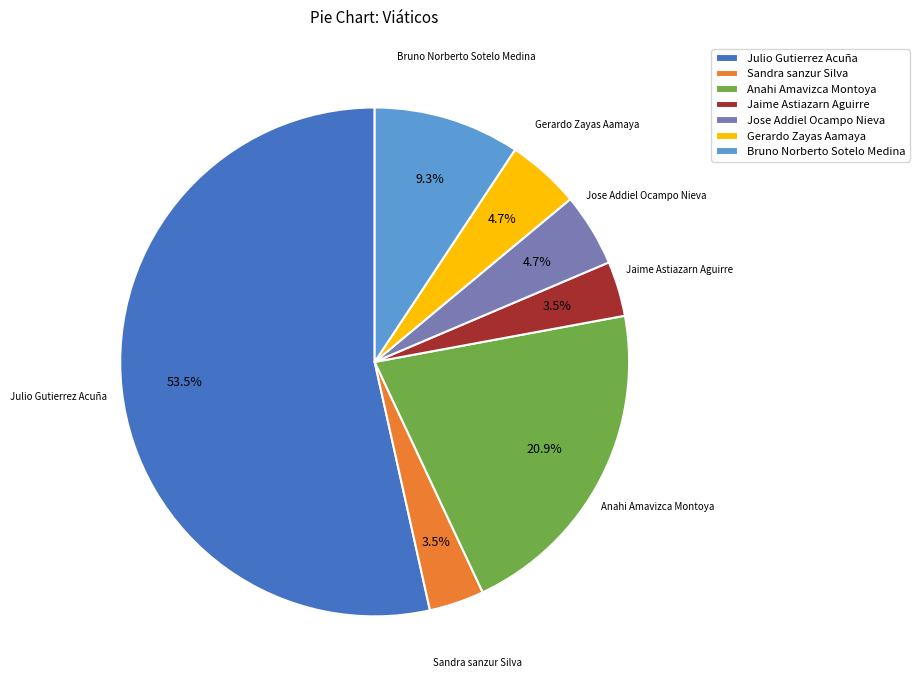

True or false: Anahi Amavizca Montoya accounts for 9% of the total.

False